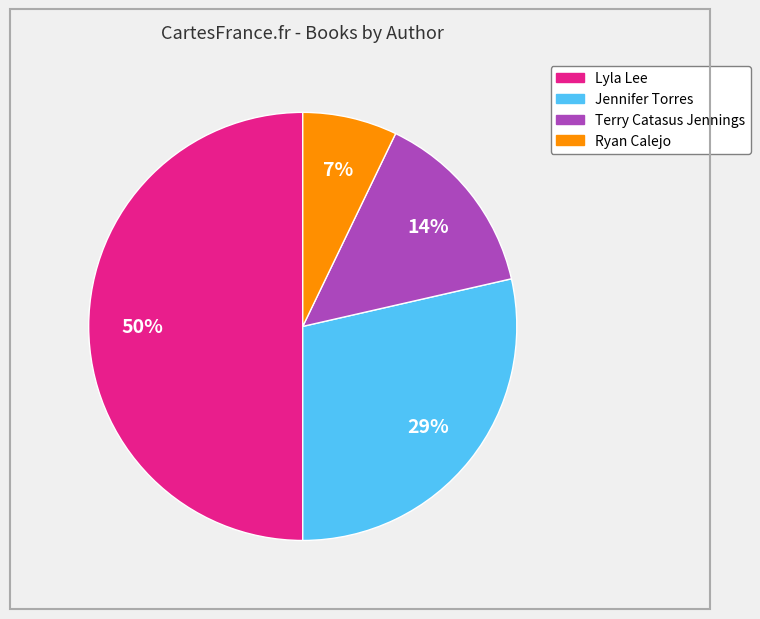

To the nearest percent, what is the average slice percentage?

25%